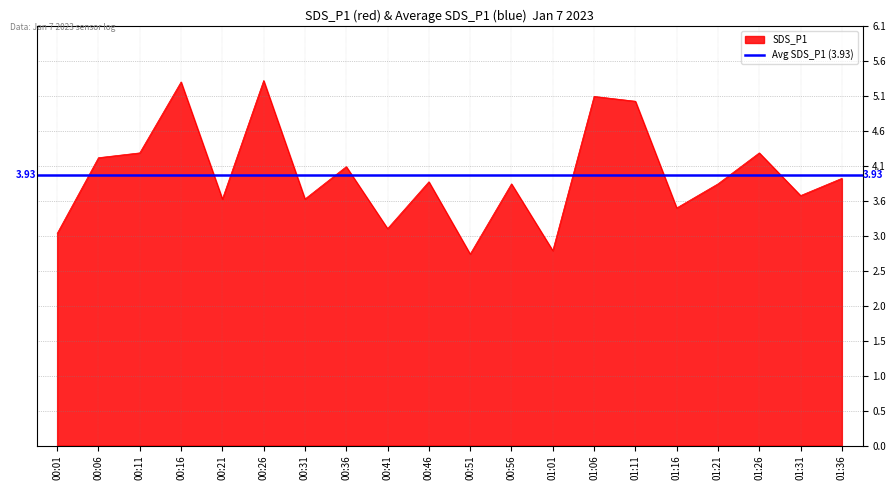

What is the value of the 17th point from the left?

3.8